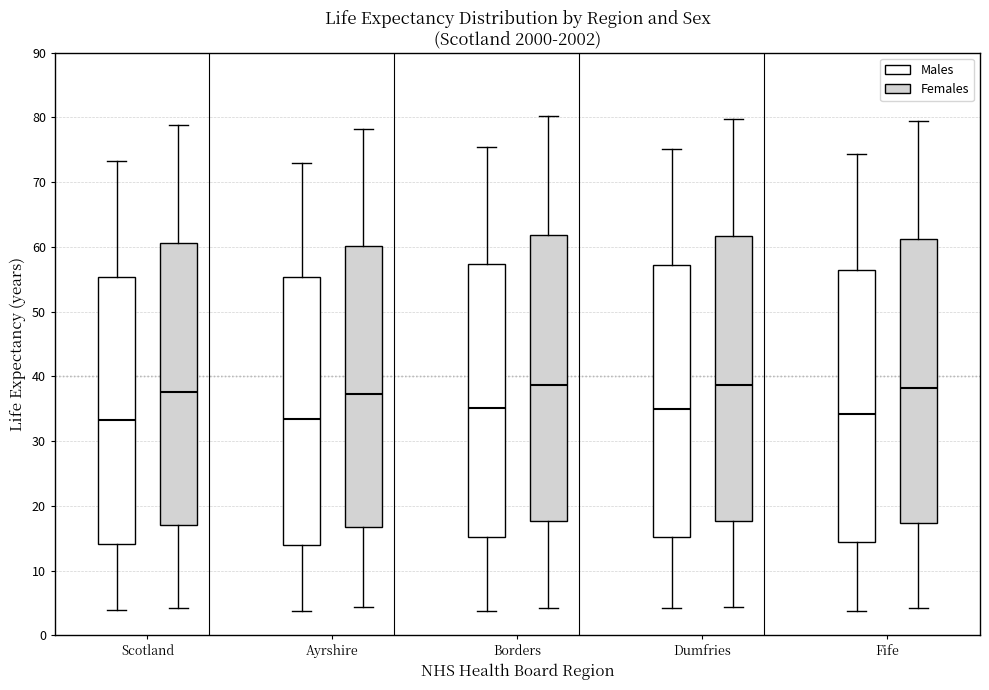

Reading left to right, transcribe this box plot: for each box, give where its median line is, the range the box spans, and where its two whiskers end, as read against the y-axis. The values are not printed on the chart, so give them approximately, as read against the axis.

Scotland (Males): median 33, box 14 to 55, whiskers 4 to 73
Scotland (Females): median 38, box 17 to 61, whiskers 4 to 79
Ayrshire (Males): median 33, box 14 to 55, whiskers 4 to 73
Ayrshire (Females): median 37, box 17 to 60, whiskers 4 to 78
Borders (Males): median 35, box 15 to 57, whiskers 4 to 75
Borders (Females): median 39, box 18 to 62, whiskers 4 to 80
Dumfries (Males): median 35, box 15 to 57, whiskers 4 to 75
Dumfries (Females): median 39, box 18 to 62, whiskers 4 to 80
Fife (Males): median 34, box 14 to 56, whiskers 4 to 74
Fife (Females): median 38, box 17 to 61, whiskers 4 to 79